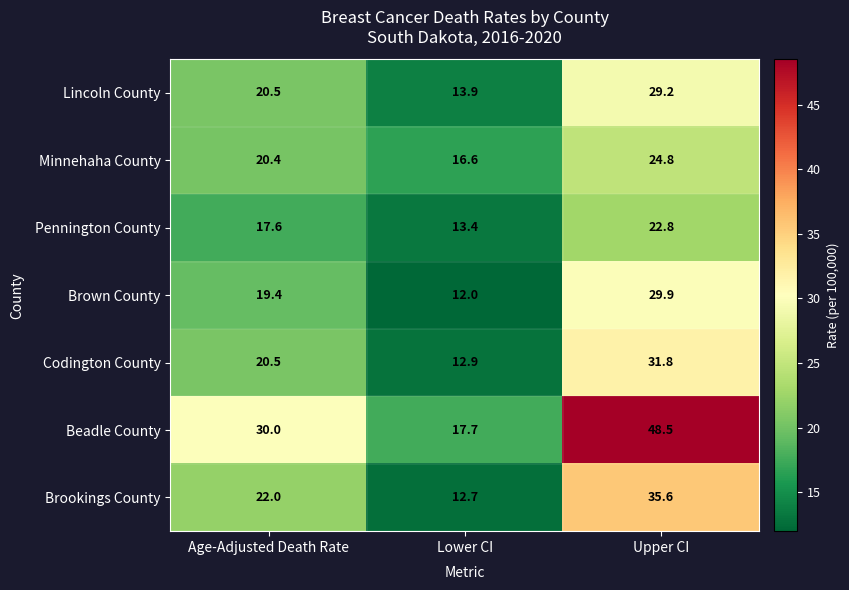

What is the total value across all series at Lower CI?

99.2